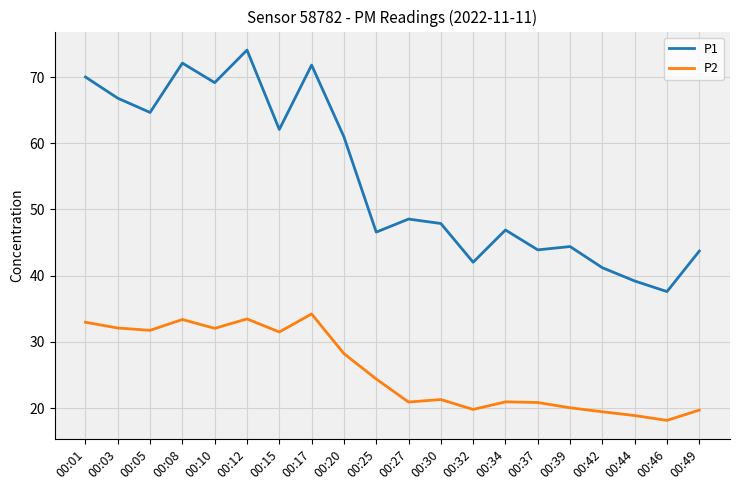

At which category is the sum across all series the highest?

00:12